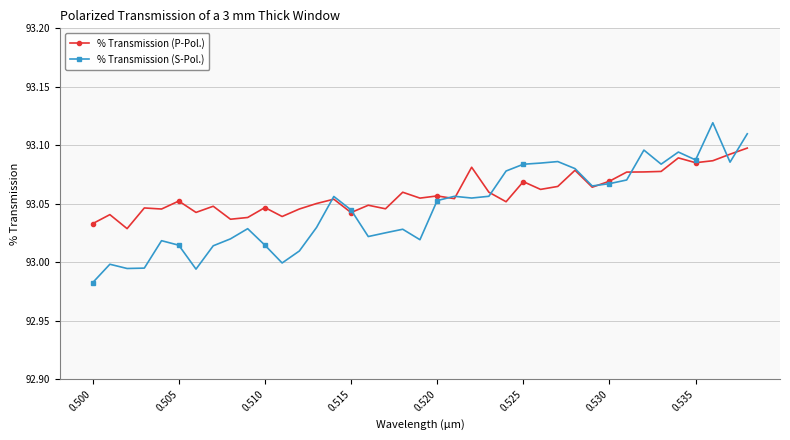

Which series has the largest range (max minus min)?

% Transmission (S-Pol.)